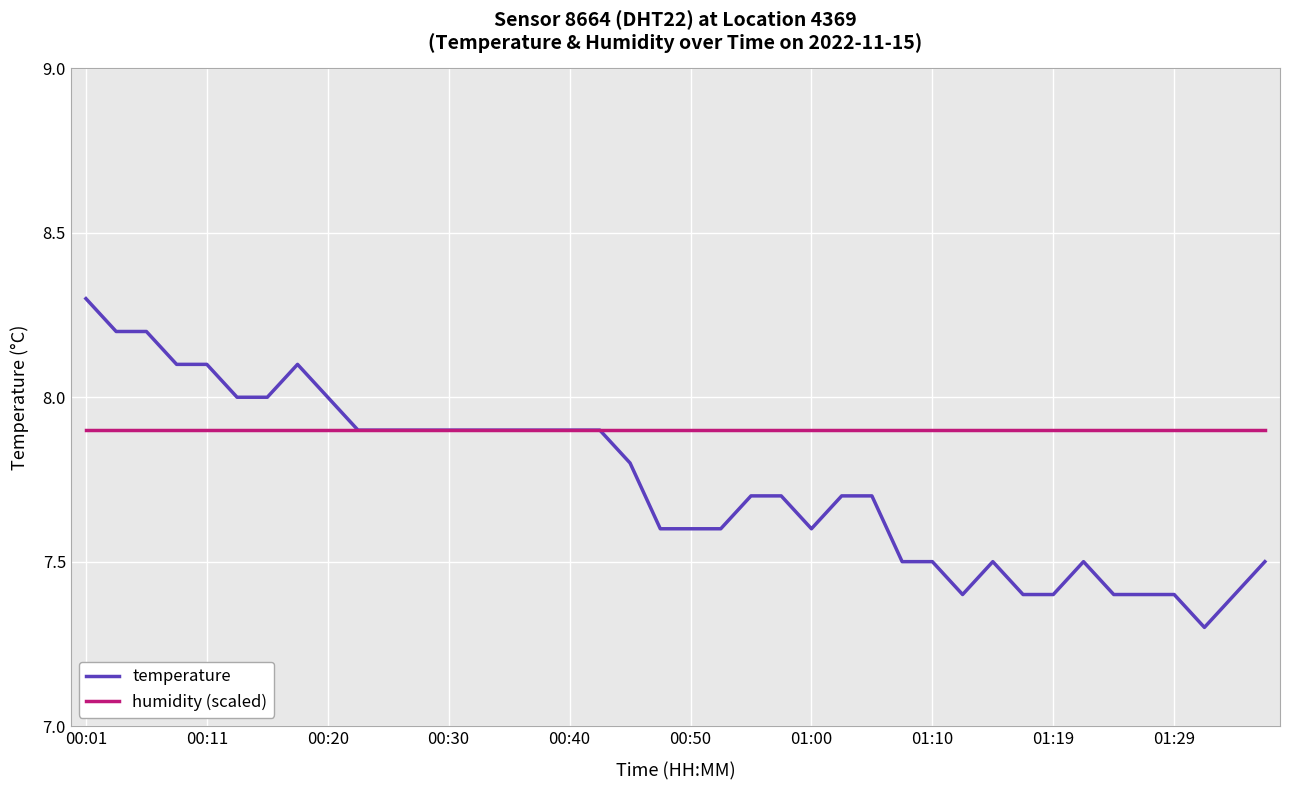

How many lines are shown in the chart?

2